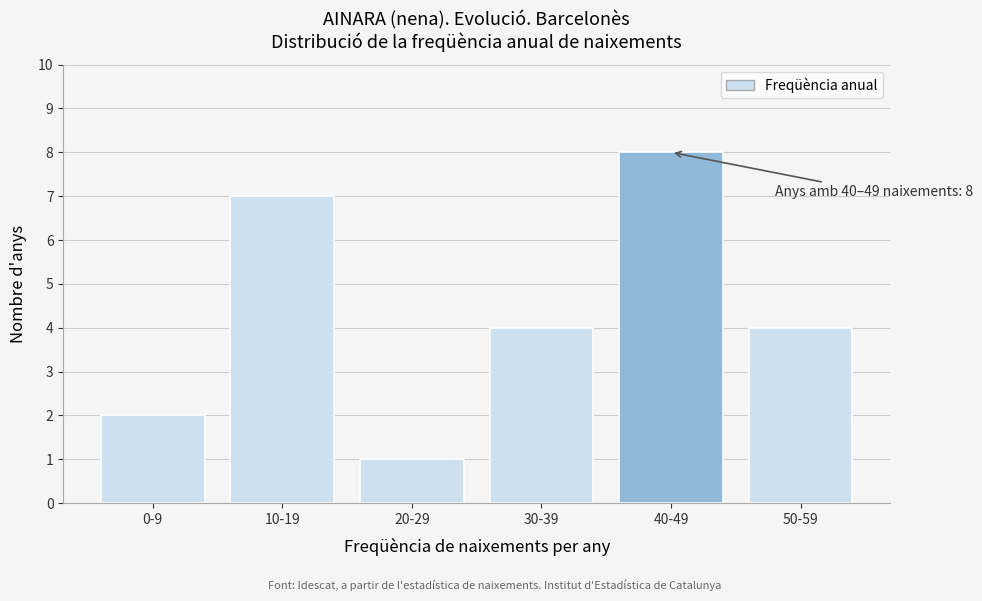

Reading left to right, what are all the values shown in this chart?

0-9=2	10-19=7	20-29=1	30-39=4	40-49=8	50-59=4